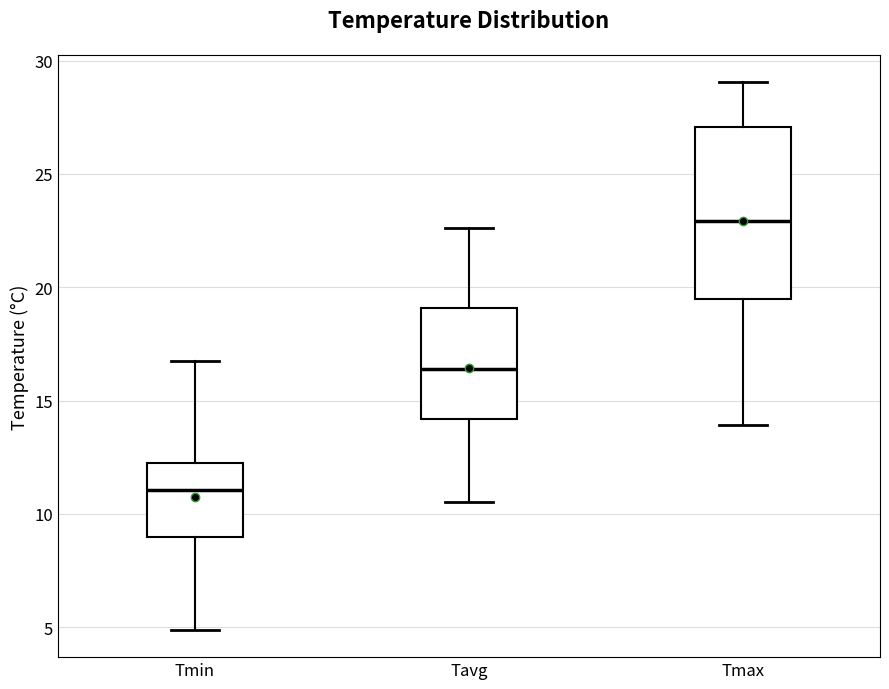

Reading left to right, read every box against the y-axis: the position of its median line, the range the box covers, and the ends of its whiskers. The values are not printed on the chart, so give them approximately, as read against the axis.

Tmin: median 11.0, box 9.0 to 12.5, whiskers 5.0 to 16.5
Tavg: median 16.5, box 14.0 to 19.0, whiskers 10.5 to 22.5
Tmax: median 23.0, box 19.5 to 27.0, whiskers 14.0 to 29.0